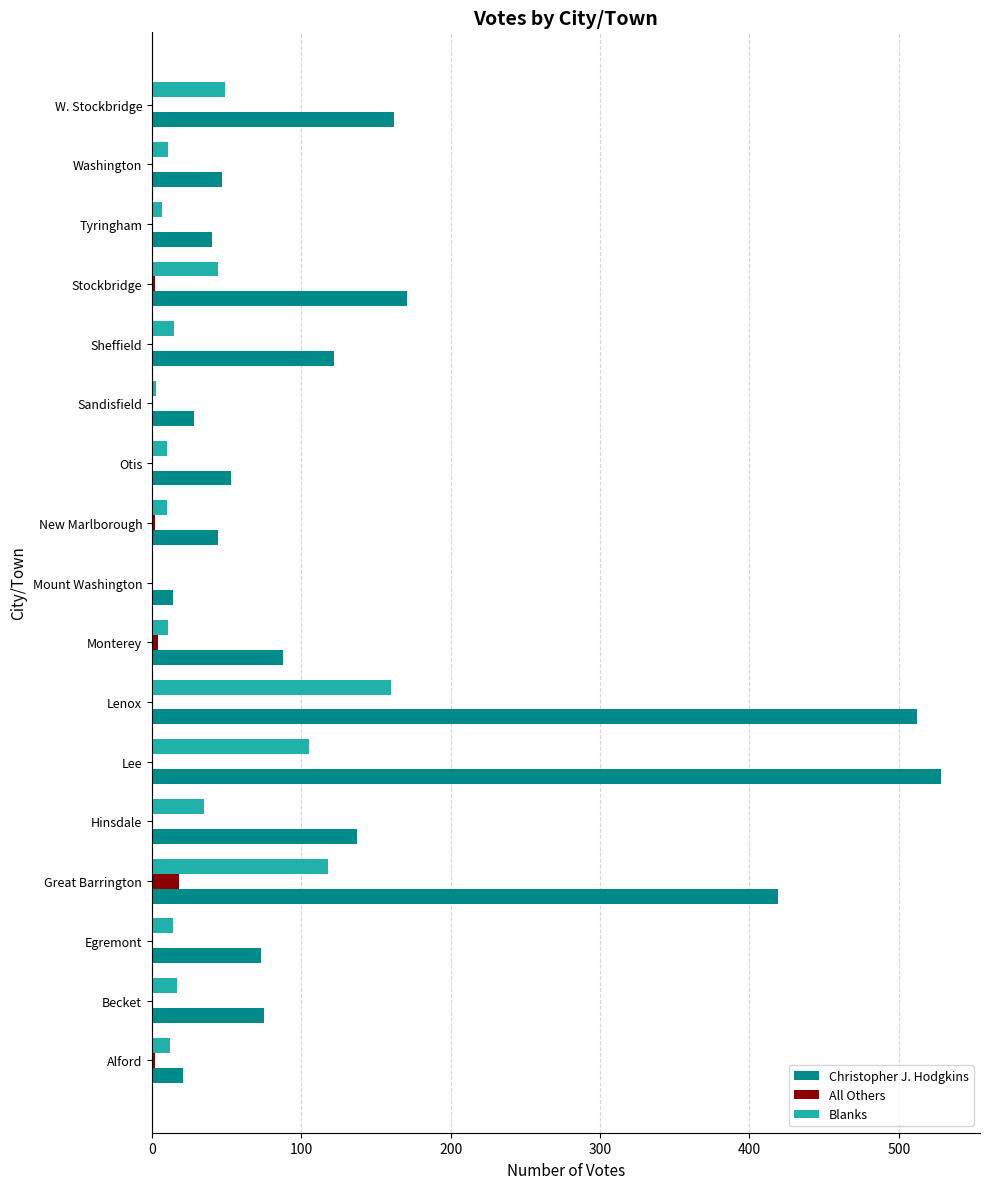

Which series has the largest total across all categories?

Christopher J. Hodgkins